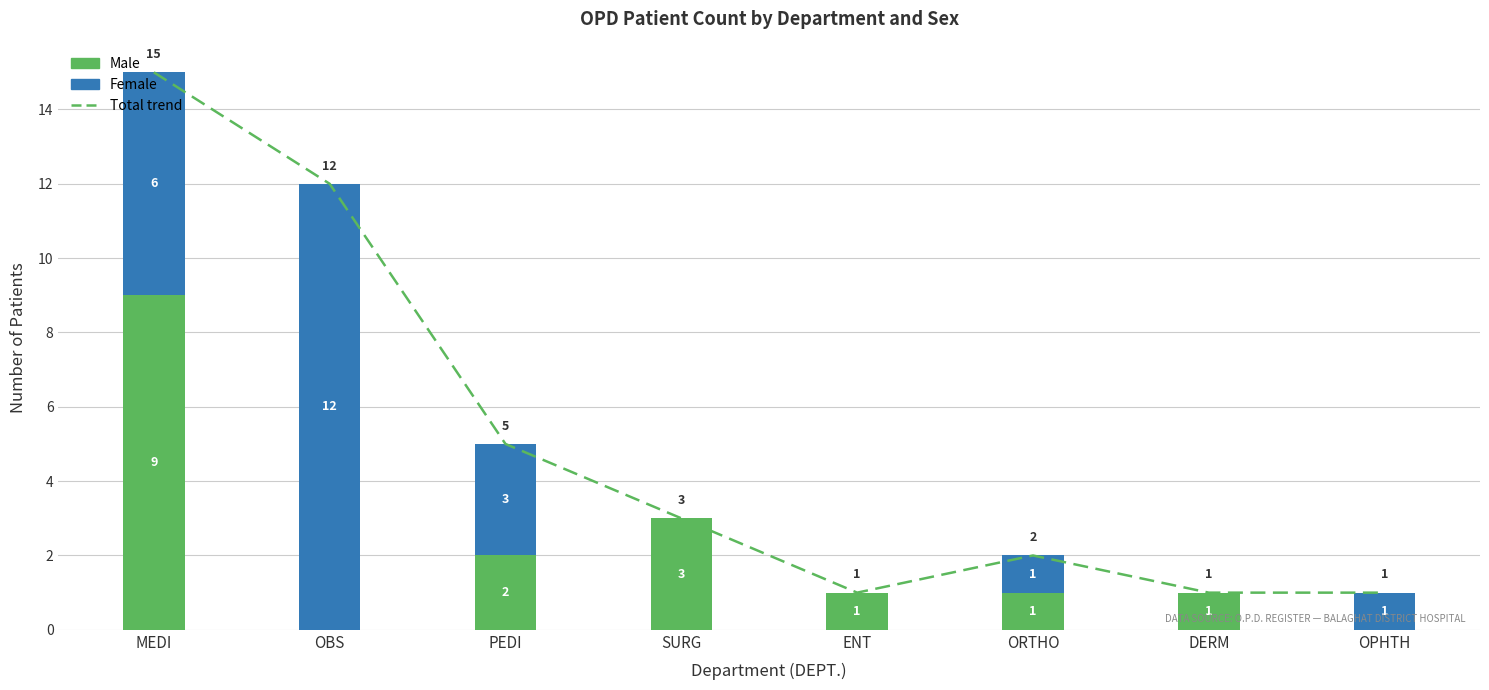

What is the average value of the Total trend series?

5